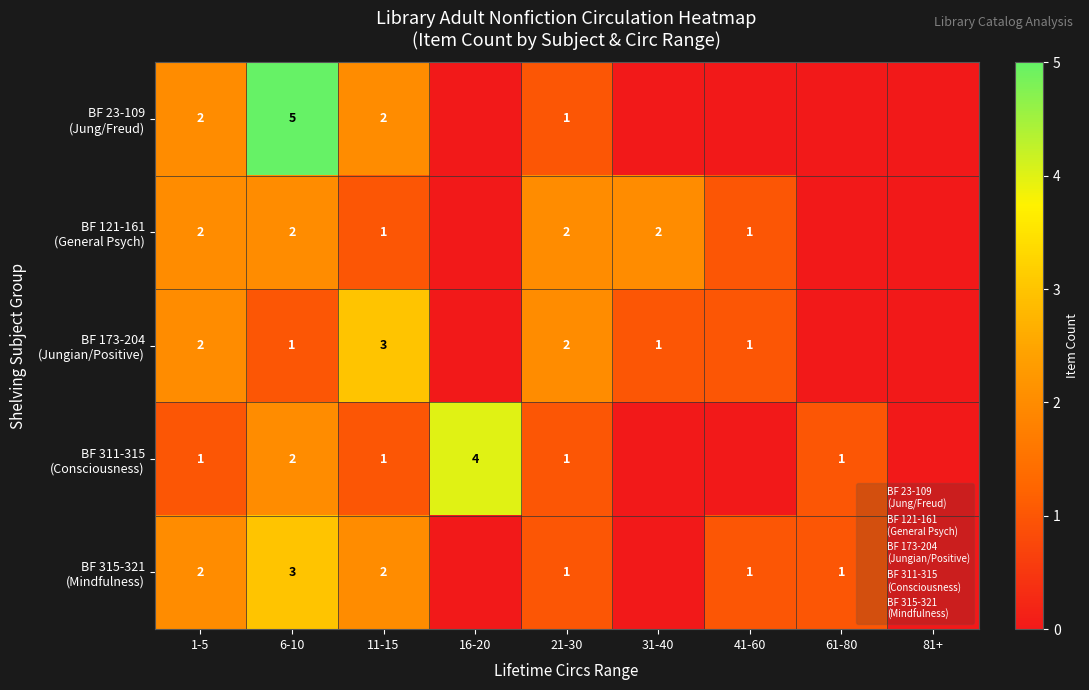

What is the difference between the highest and lowest values at 6-10?

4